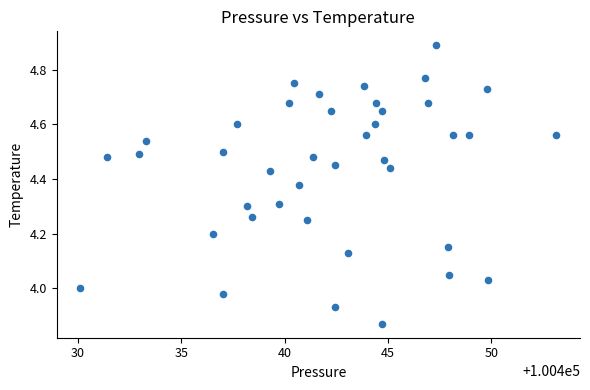

What is the range of Y values (max minus min)?

1.0